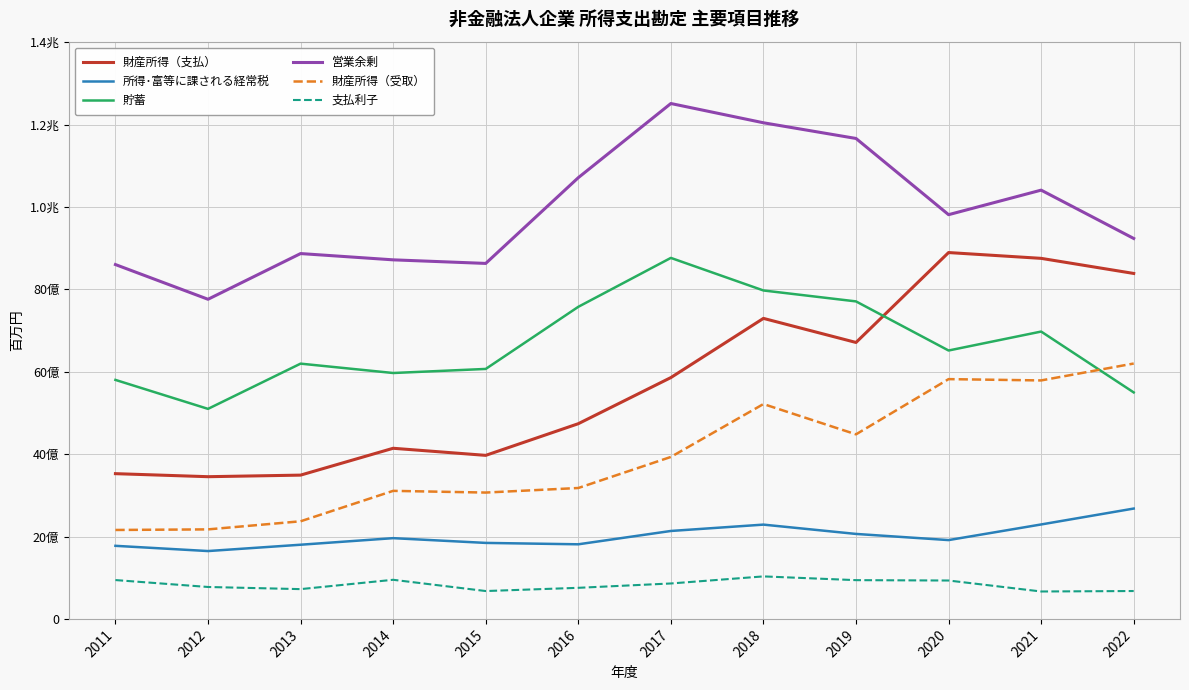

What is the total value across all series at 2021?

3488079